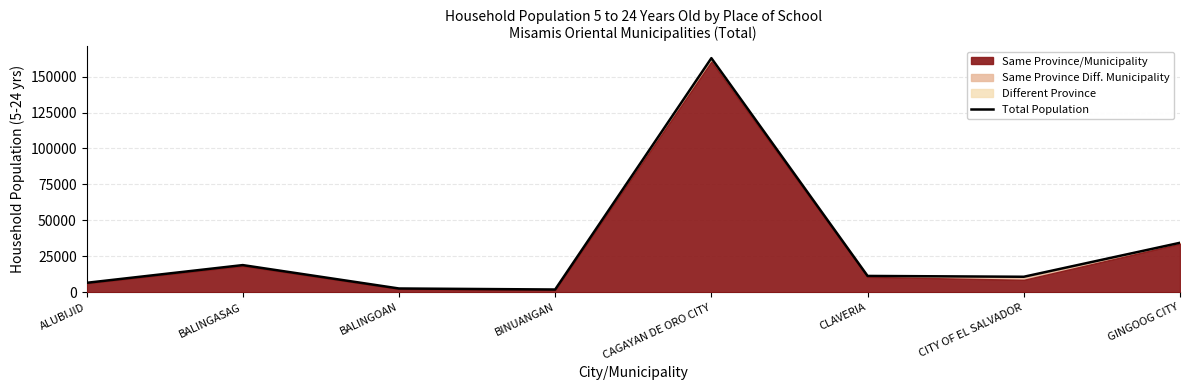

How many data points are above 11422?

3